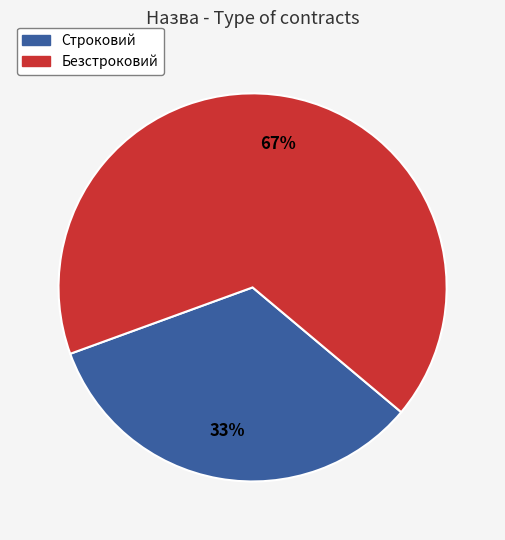

Combined, do Строковий and Безстроковий account for over 50%?

Yes